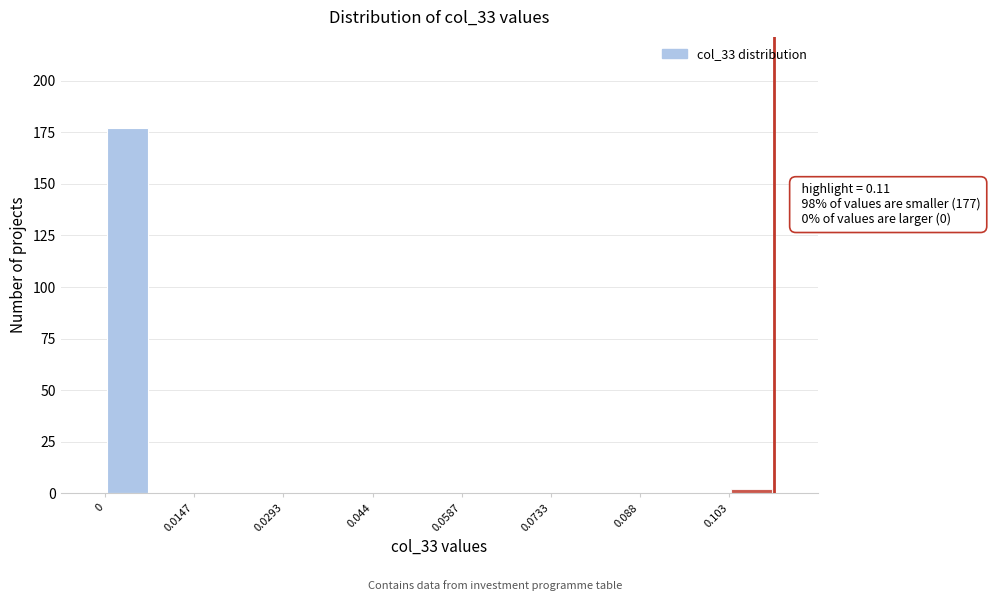

Read against the x-axis, roughly where is the centre of the tallest bar?

0.004